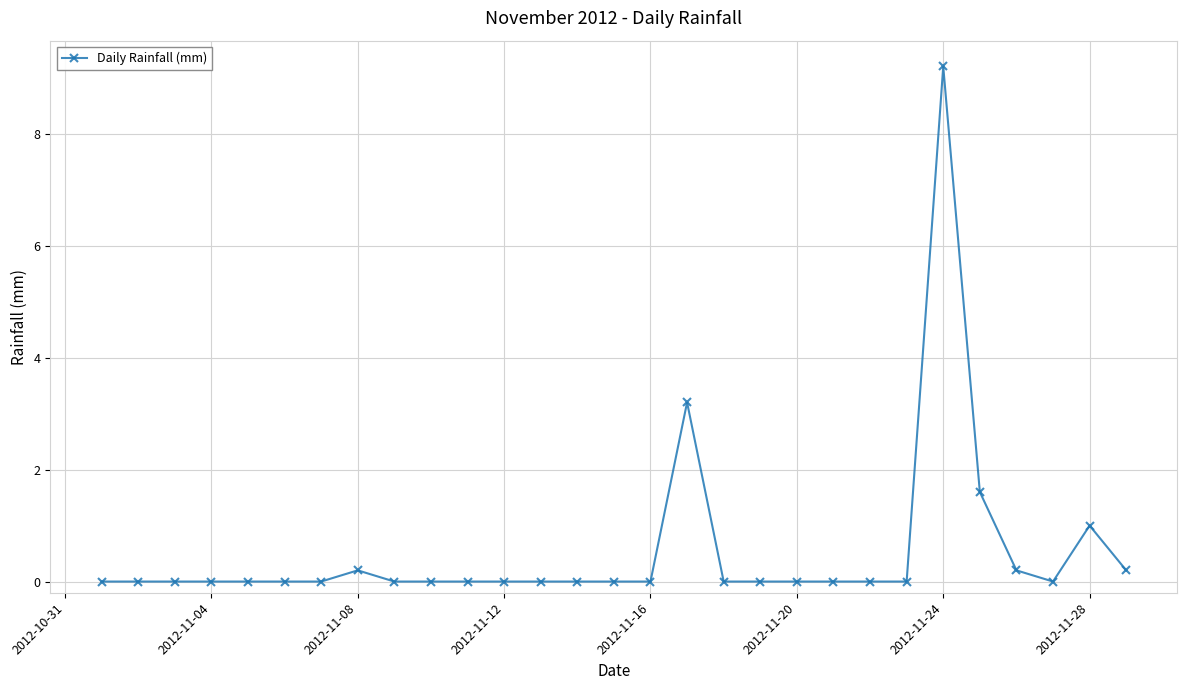

Reading left to right, what are all the values shown in this chart?

0.0	0.0	0.0	0.0	0.0	0.0	0.0	0.2	0.0	0.0	0.0	0.0	0.0	0.0	0.0	0.0	3.2	0.0	0.0	0.0	0.0	0.0	0.0	9.2	1.6	0.2	0.0	1.0	0.2